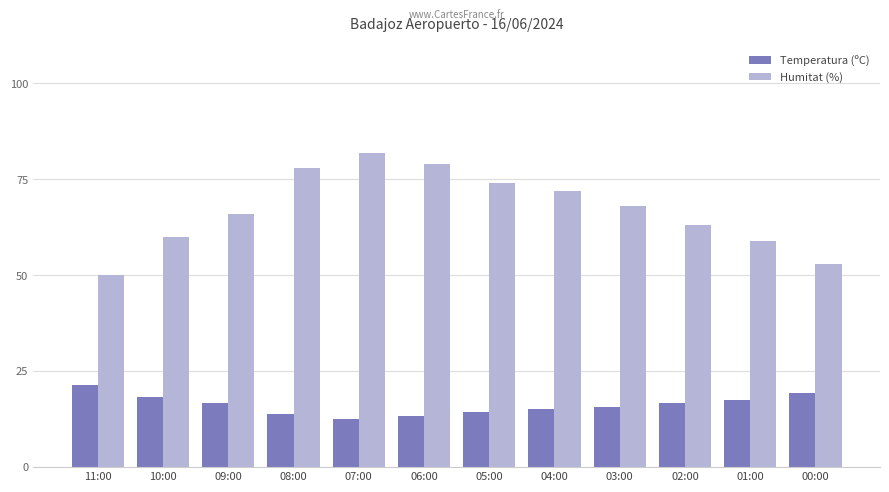

The value of Humitat (%) at 09:00 is 66.0. True or false?

True